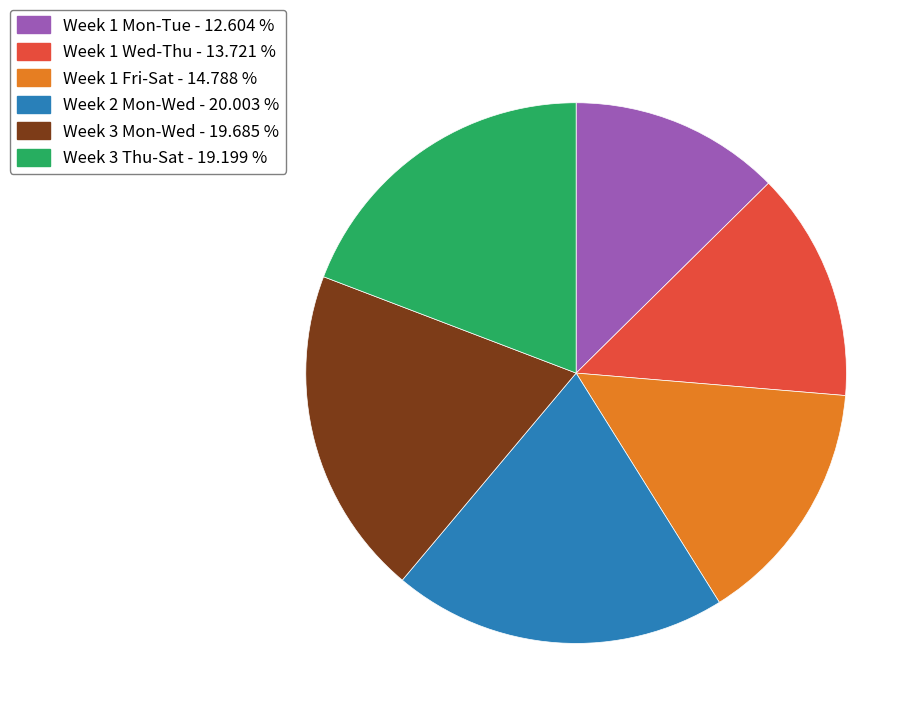

Count the number of slices in the pie.

6